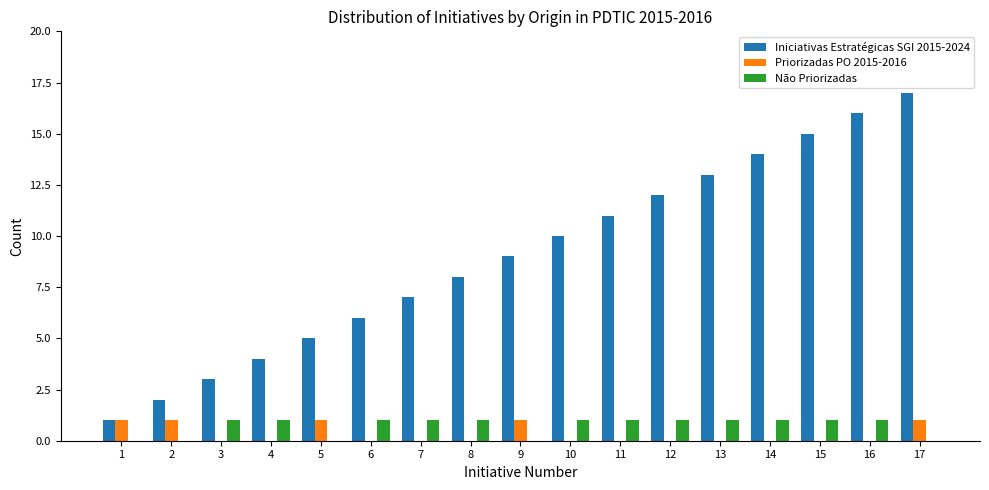

What is the greatest value displayed?

17